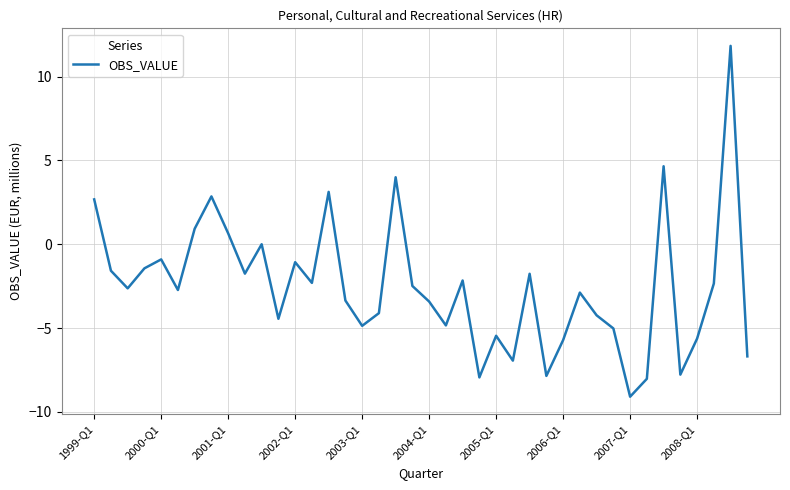

What is the greatest value displayed?

11.8